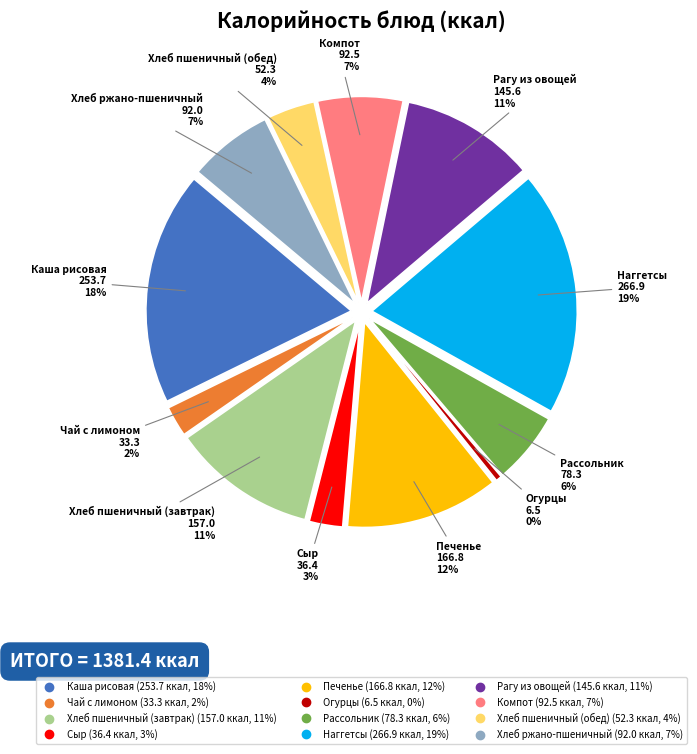

Combined, what portion of the pie is Печенье and Рагу из овощей?

22.6%